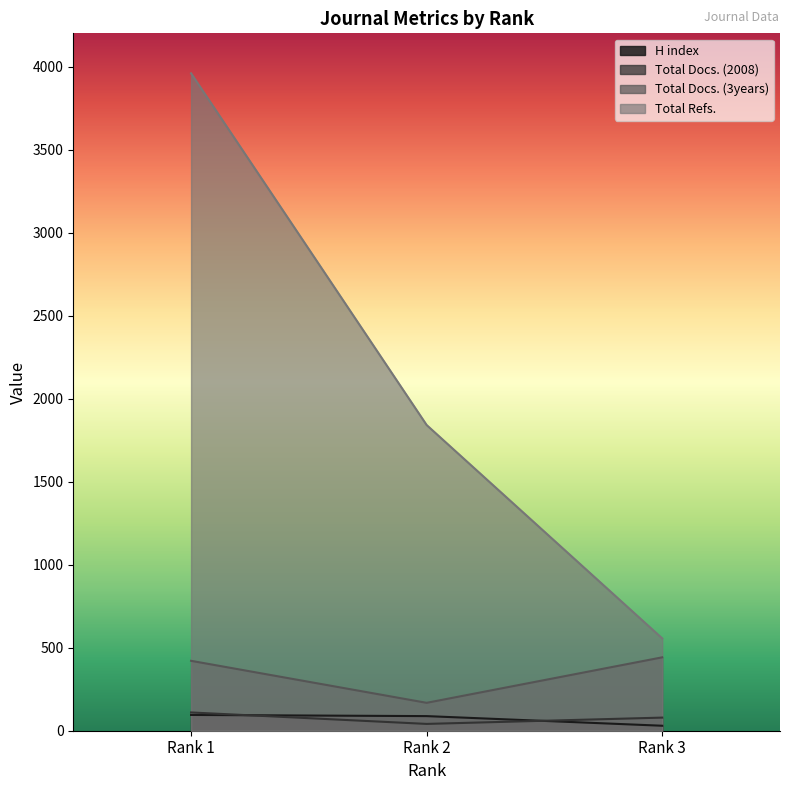

Reading left to right, what are all the values shown in this chart?

H index: Rank 1=95	Rank 2=88	Rank 3=30
Total Docs. (2008): Rank 1=110	Rank 2=41	Rank 3=79
Total Docs. (3years): Rank 1=421	Rank 2=168	Rank 3=442
Total Refs.: Rank 1=3959	Rank 2=1841	Rank 3=556